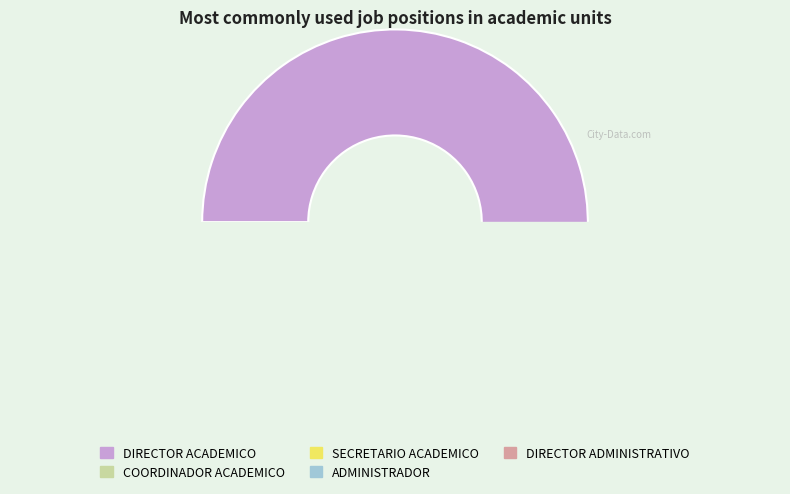

To the nearest percent, what percentage of the pie is ADMINISTRADOR?

4%